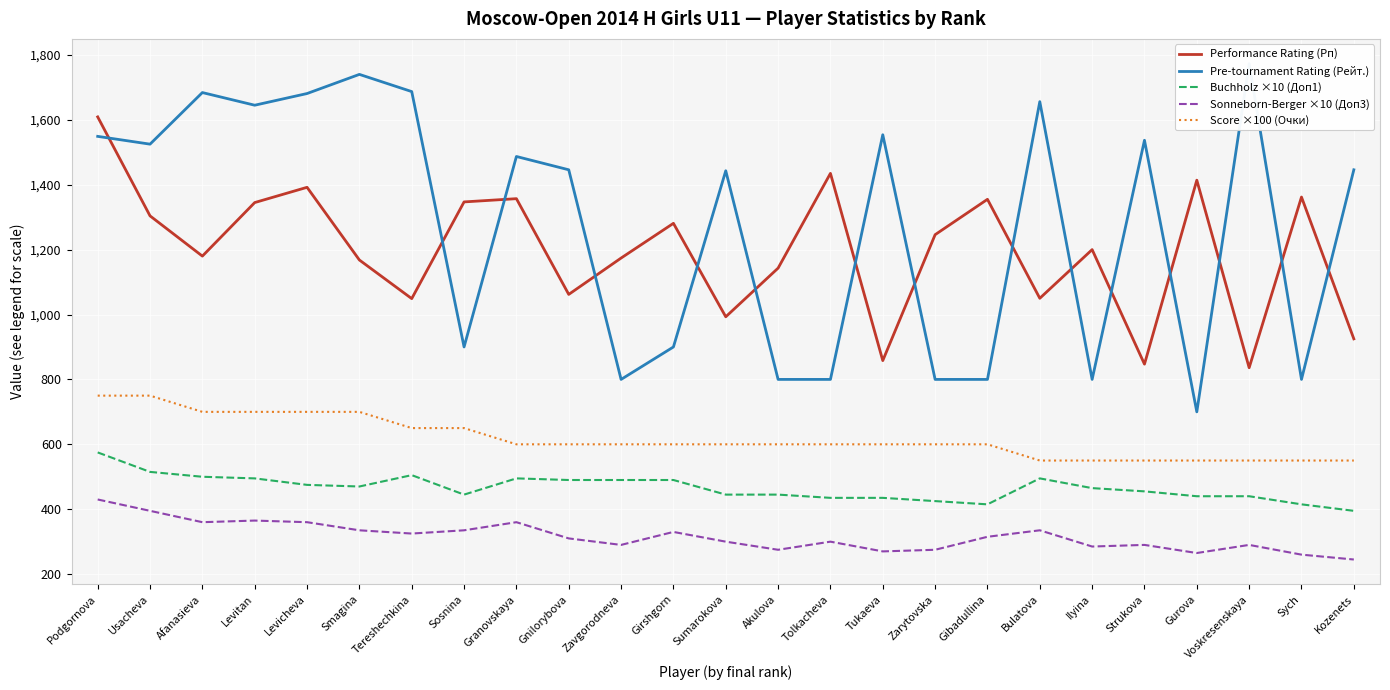

How many interior local peaks does the Pre-tournament Rating (Рейт.) series have?

8